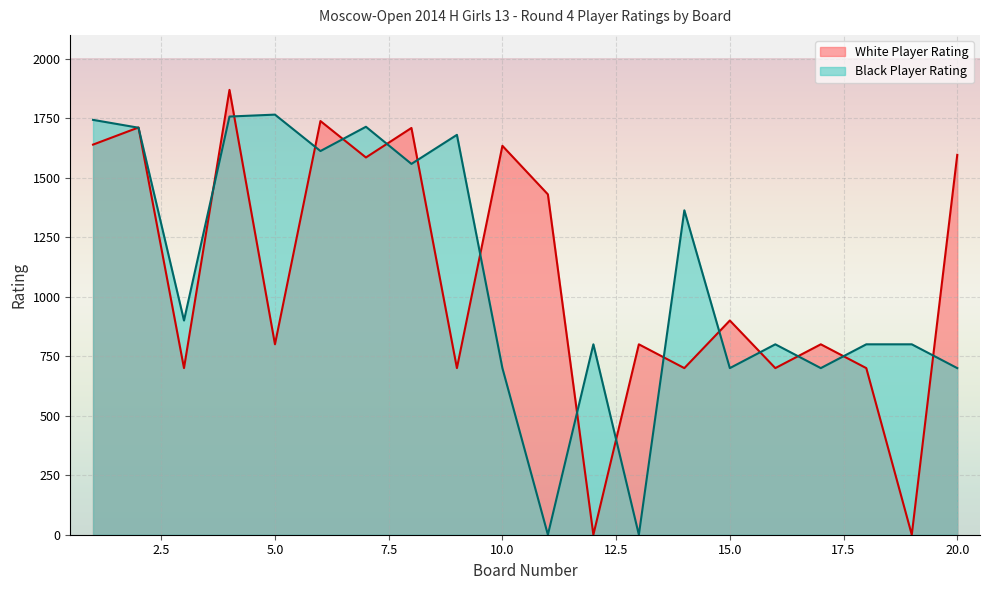

What is the difference between the maximum and second lowest values in the White Player Rating series?

1869